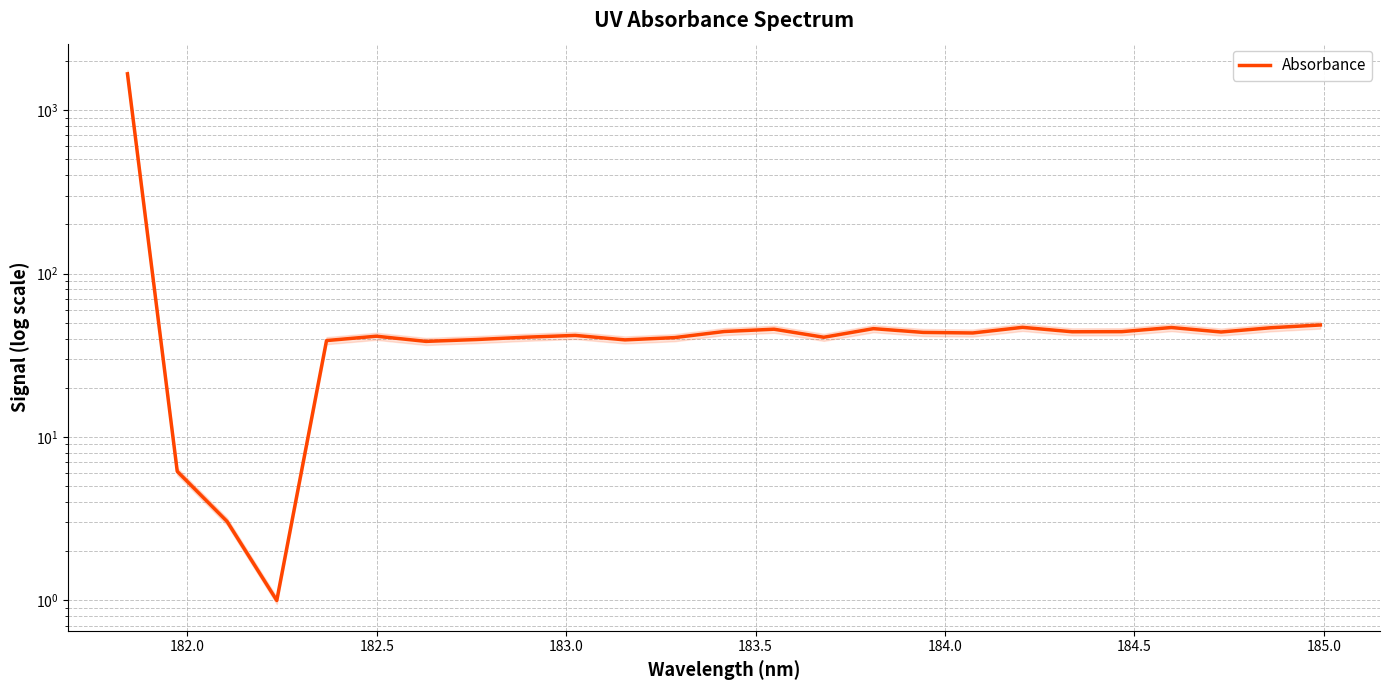

How many categories are shown in the chart?

25